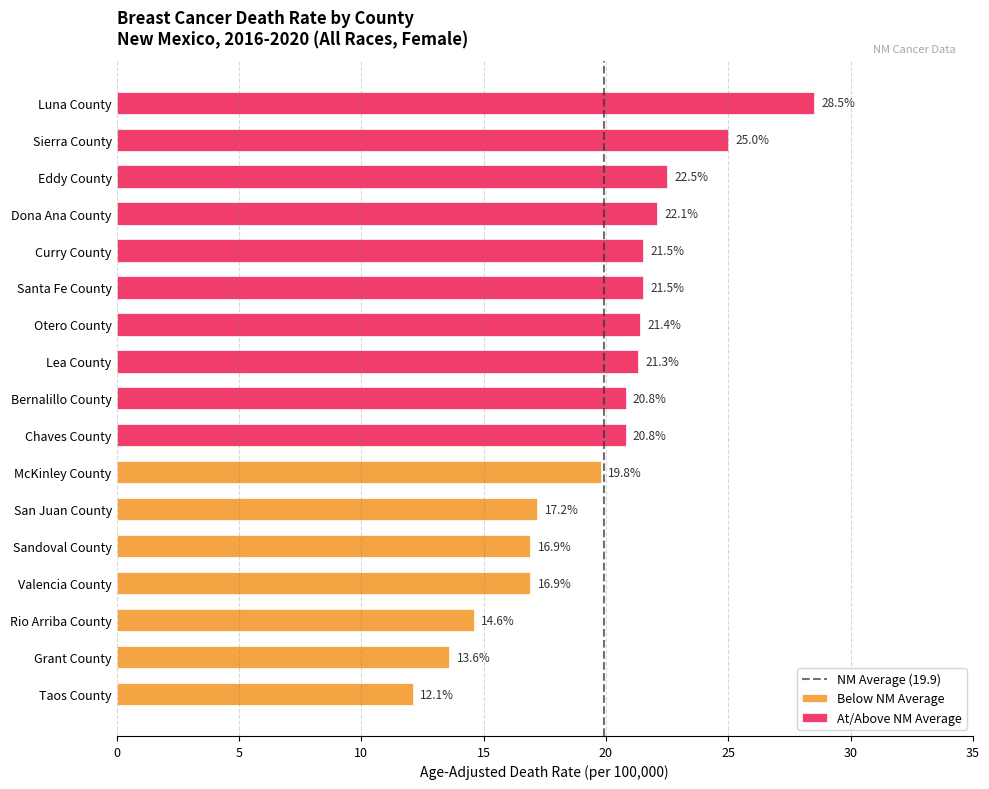

What is the change in value from Sandoval County to McKinley County?

+2.9